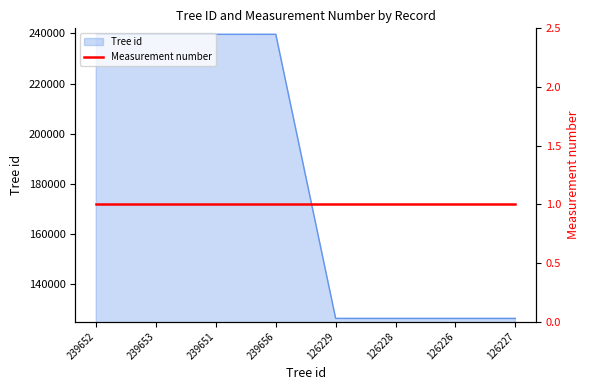

What is the ratio of the value at 239653 to the value at 239651?

1.0